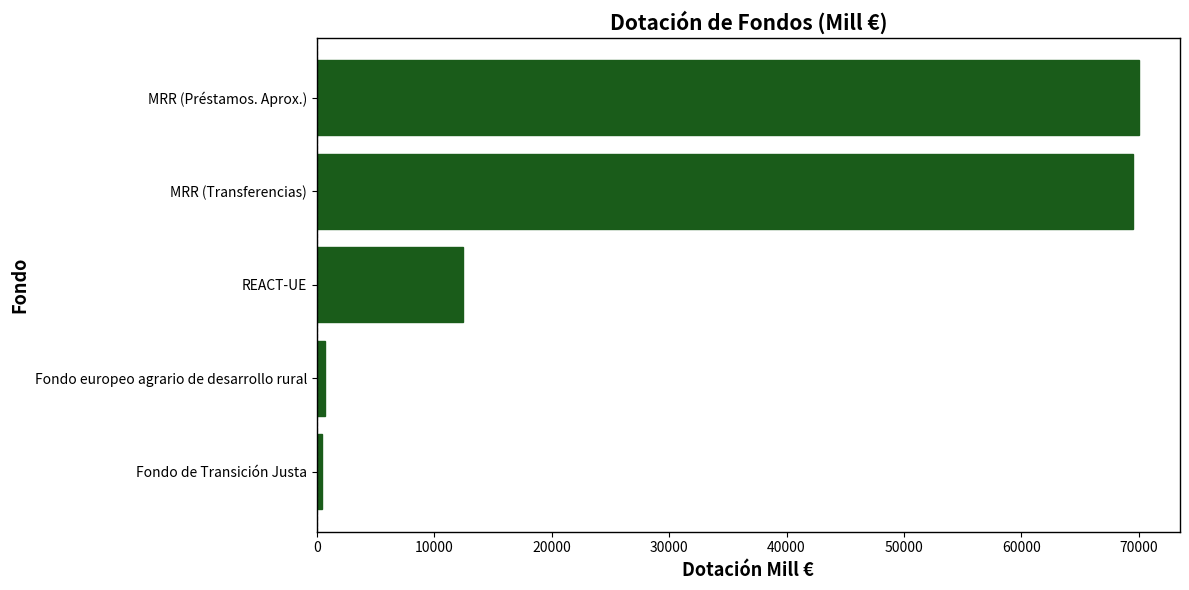

What is the approximate value at REACT-UE?

12436.0